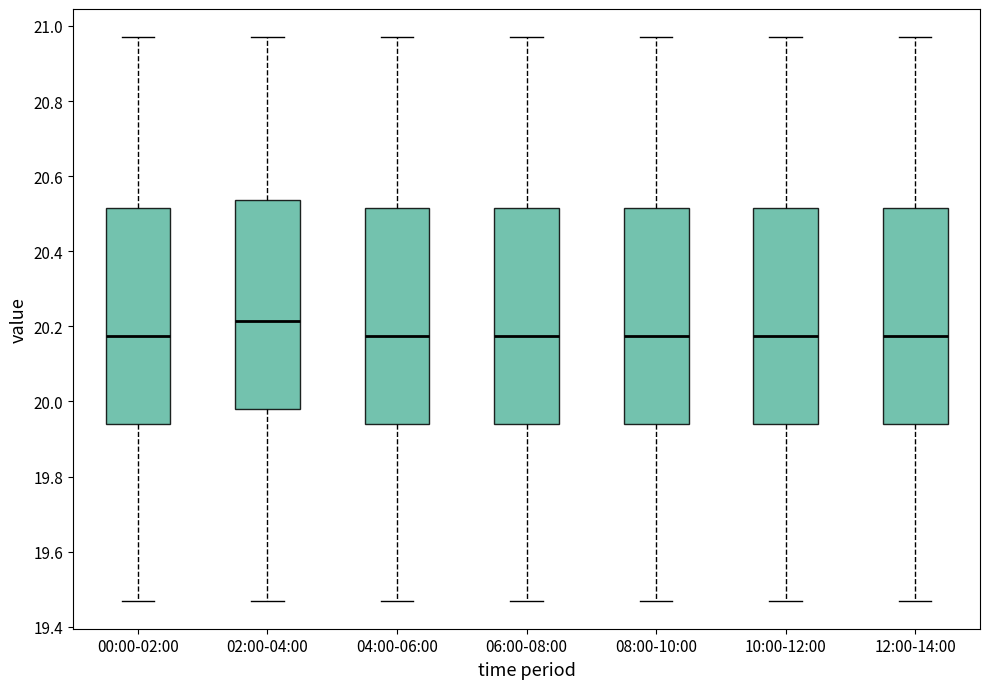

Where is the upper edge of the box for 06:00-08:00 on the y-axis? The values are not printed on the chart, so give them approximately, as read against the axis.

20.52